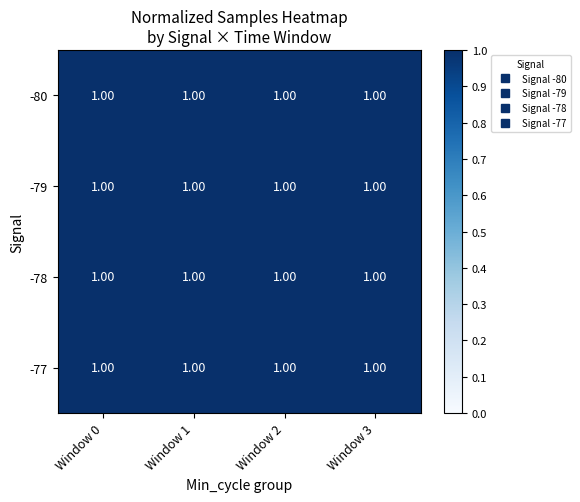

The value of -77 at Window 3 is 0.5. True or false?

False